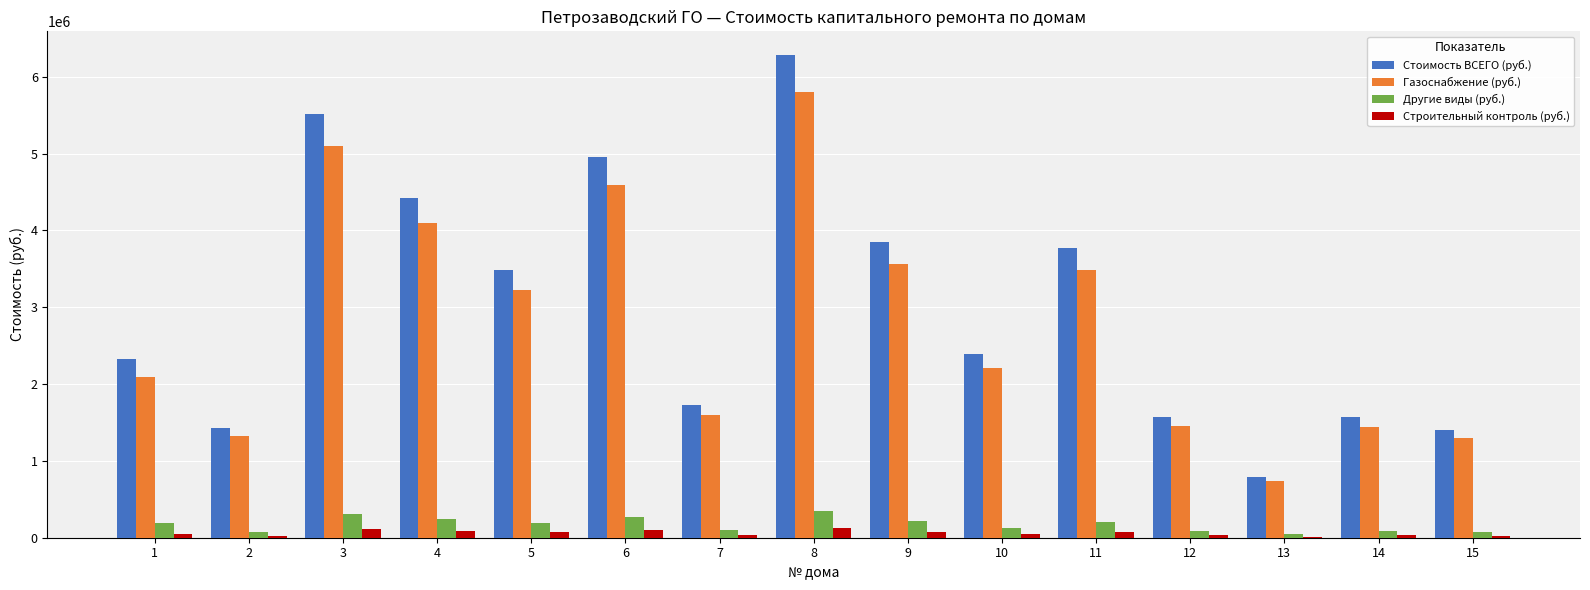

Between 1 and 12, which series saw the biggest shift?

Стоимость ВСЕГО (руб.)